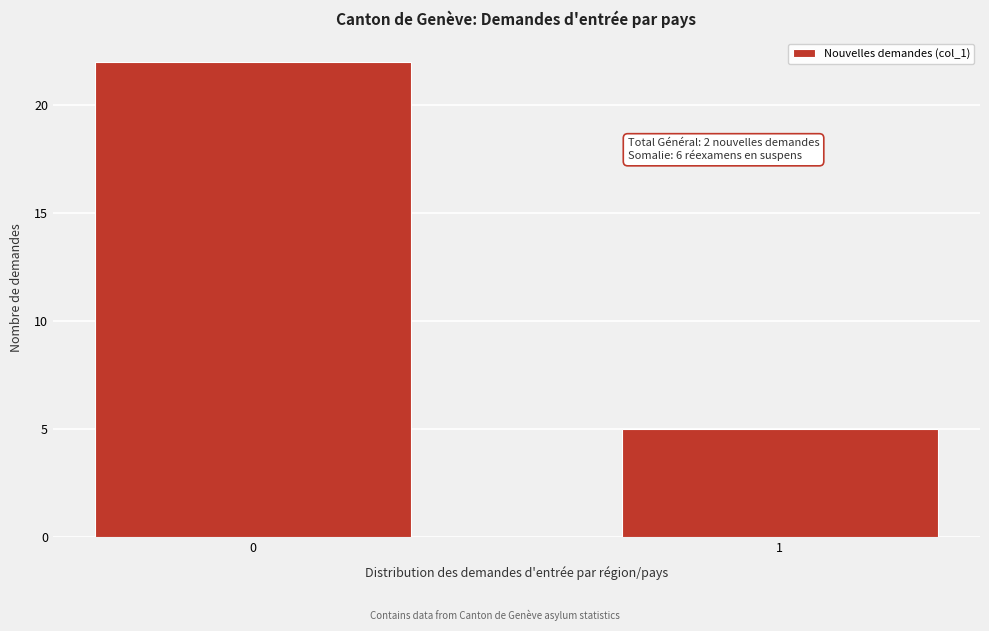

Reading left to right, extract all data points from this chart.

22	5